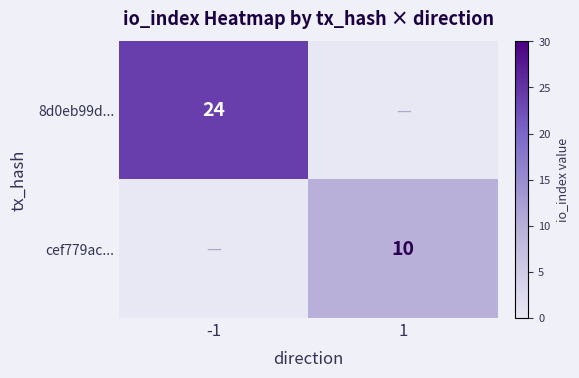

Count the number of categories in the chart.

2